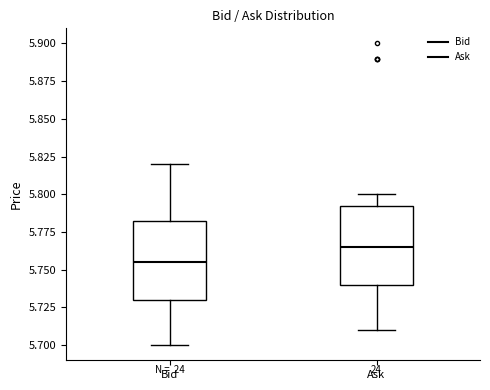

Where does the upper whisker of the box for Bid end on the y-axis? The values are not printed on the chart, so give them approximately, as read against the axis.

5.820